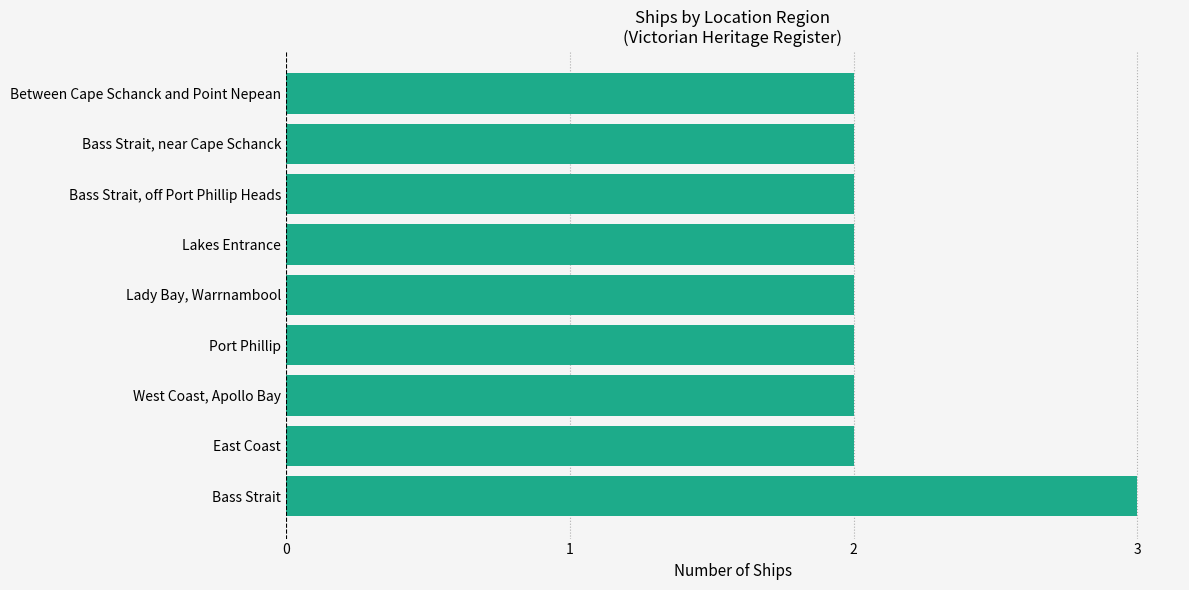

What value does the data have at Bass Strait?

3